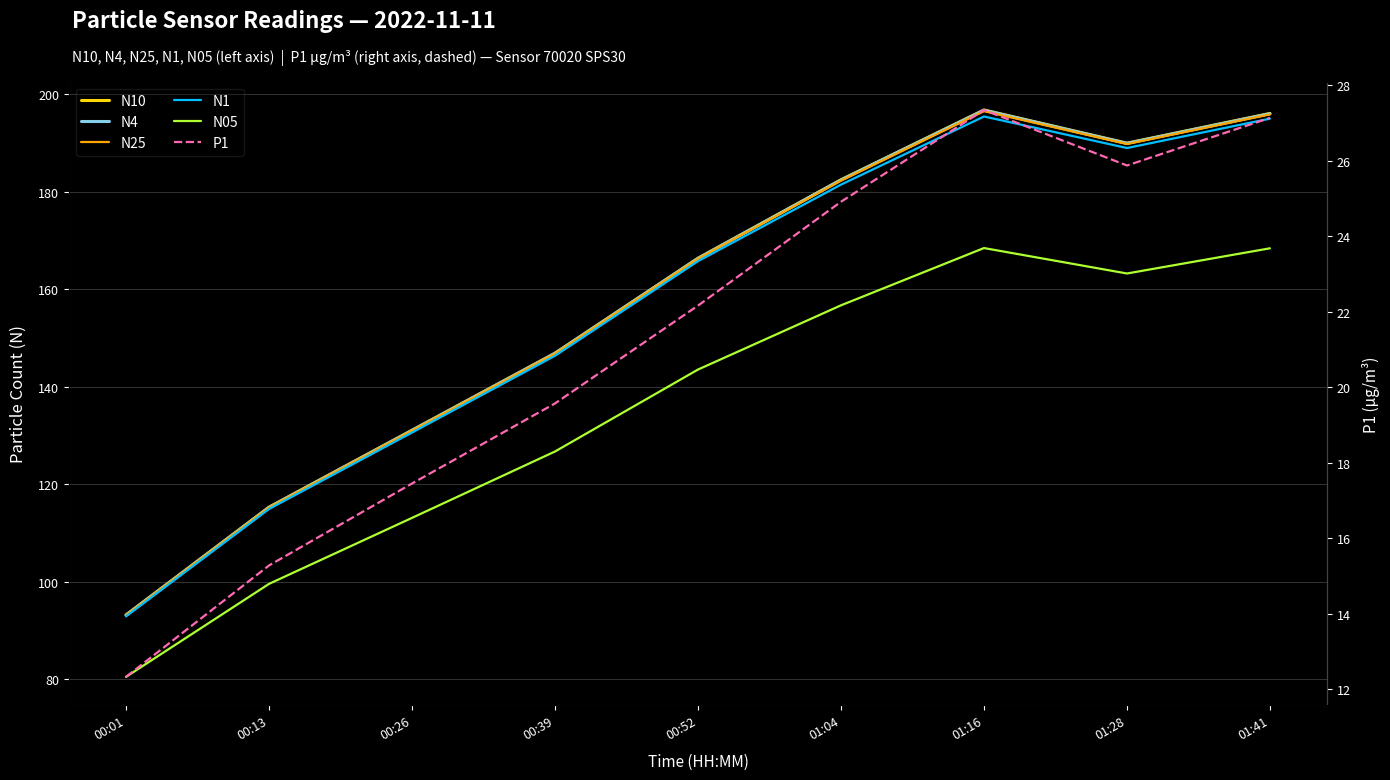

Which has a higher value, 00:39 or 01:41?

01:41